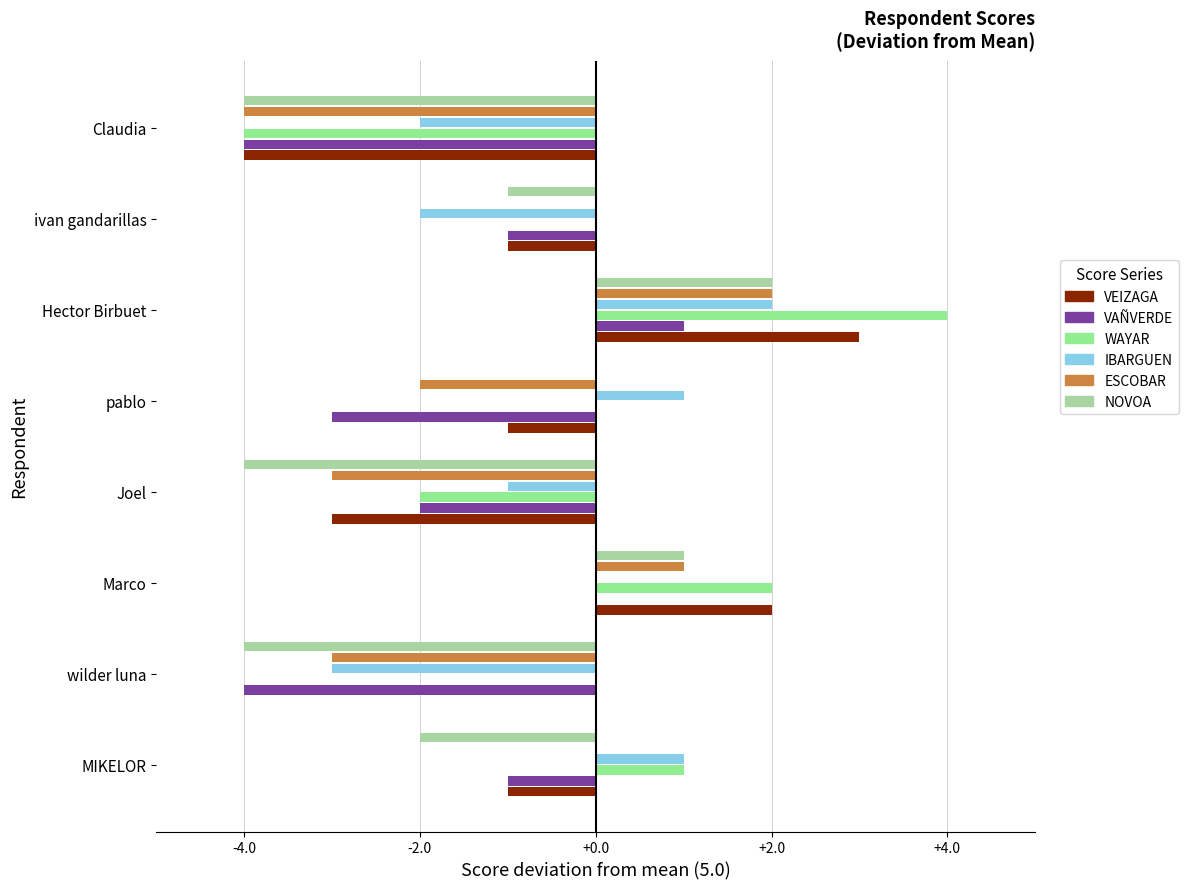

How many values in the VEIZAGA series exceed -1?

3